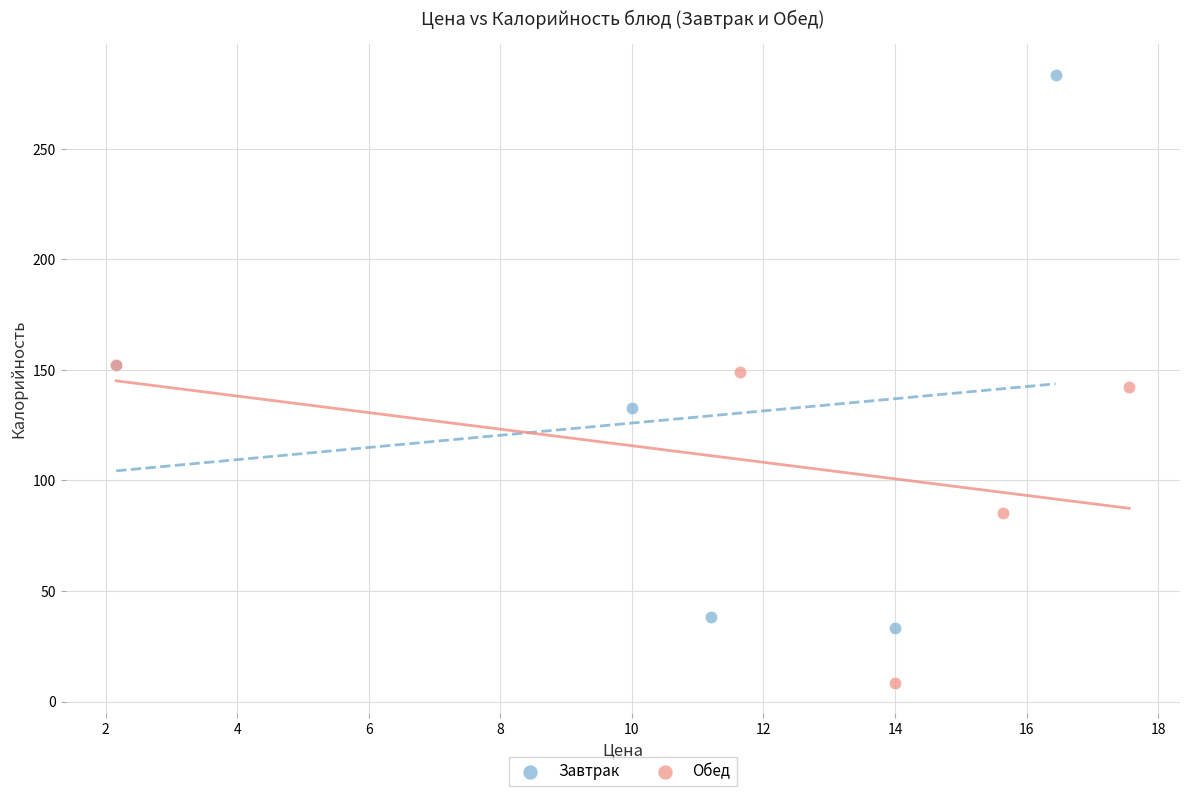

Which series has the widest spread of Y values?

Завтрак